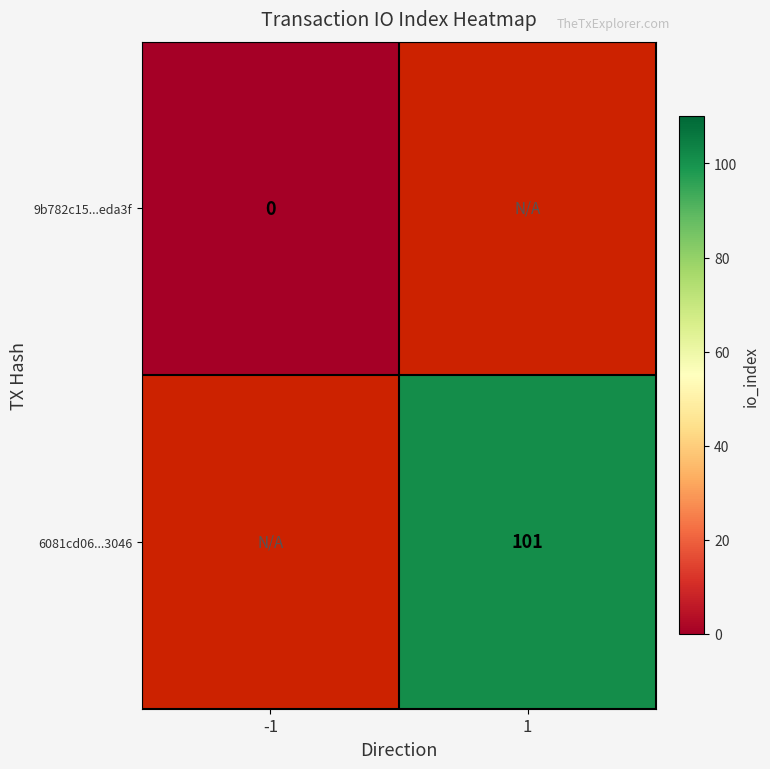

At which category does the chart reach its minimum across all series?

-1